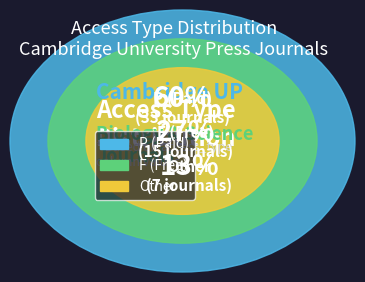

Which has a higher value, P or P?

P